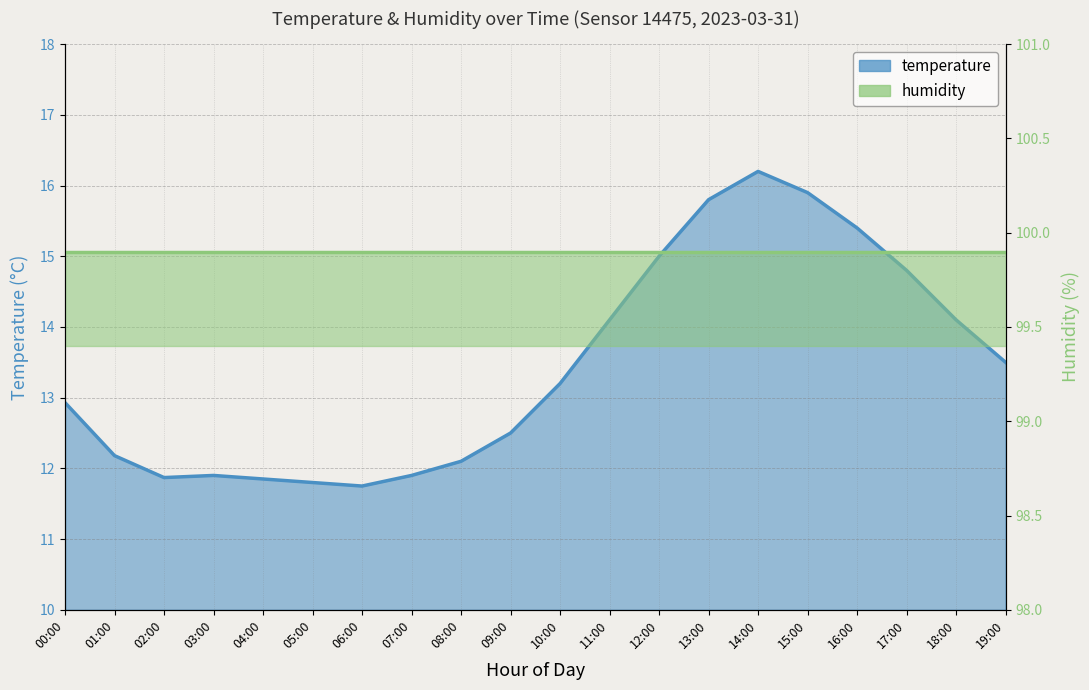

Which label corresponds to the smallest value in the chart?

06:00